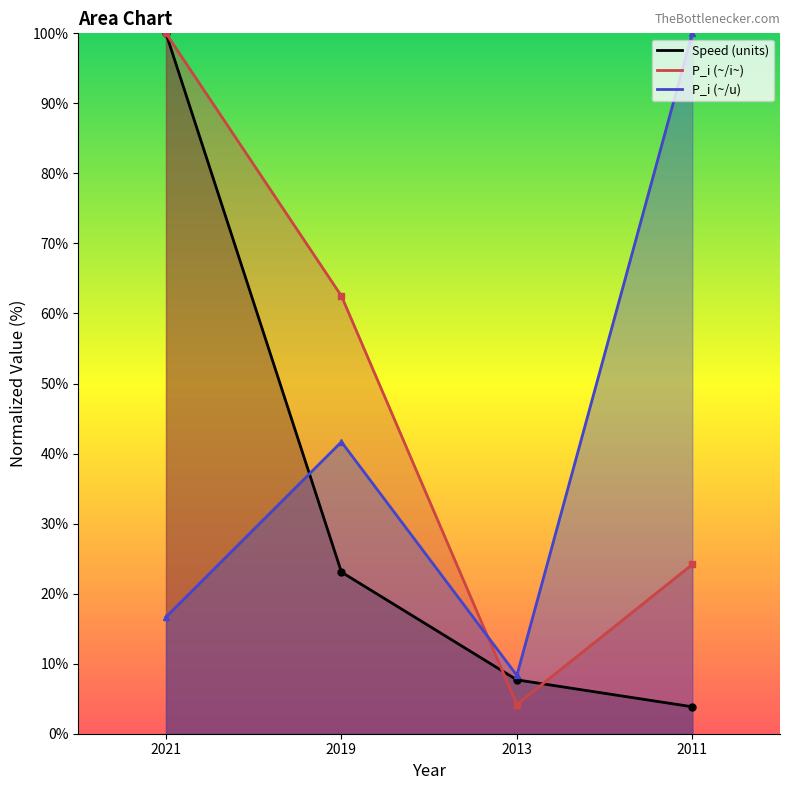

Which series changed the most between 2021 and 2019?

Speed (units)